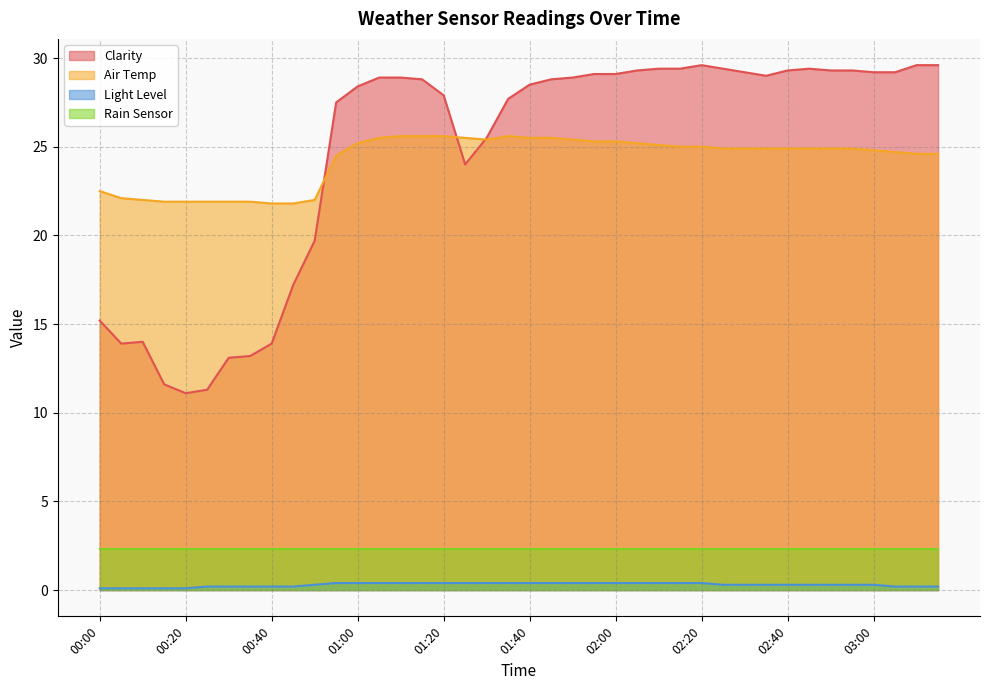

Rank the categories by Clarity value from lowest to highest.

00:20, 00:25, 00:15, 00:30, 00:35, 00:05, 00:40, 00:10, 00:00, 00:45, 00:50, 01:25, 01:30, 00:55, 01:35, 01:20, 01:00, 01:40, 01:15, 01:45, 01:05, 01:10, 01:50, 02:35, 01:55, 02:00, 02:30, 03:00, 03:05, 02:05, 02:40, 02:50, 02:55, 02:10, 02:15, 02:25, 02:45, 02:20, 03:10, 03:15